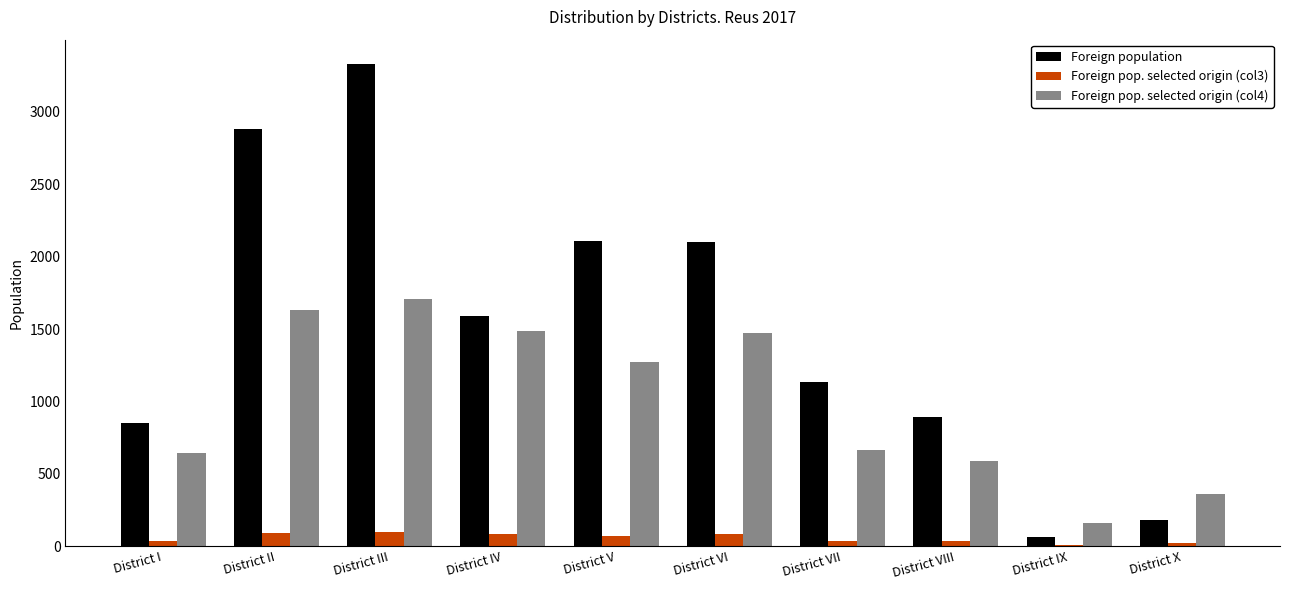

Is the value of Foreign pop. selected origin (col3) at District III greater than the value of Foreign population at District III?

No